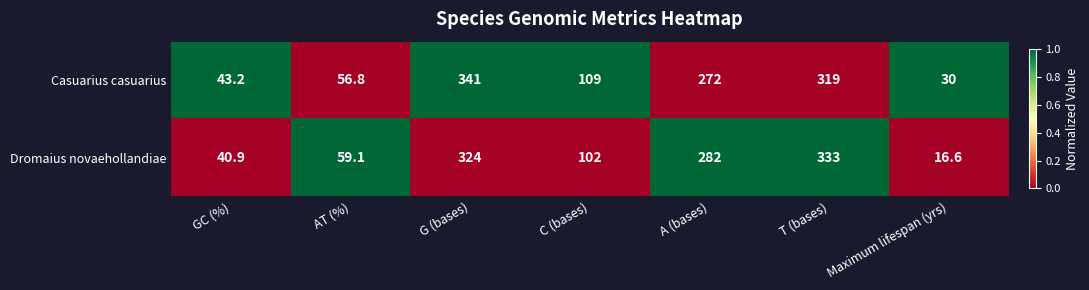

At which label does Dromaius novaehollandiae first exceed 102?

G (bases)